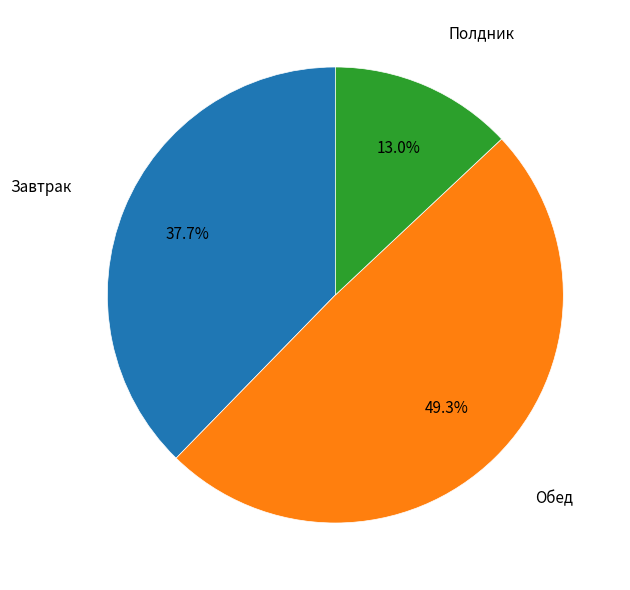

Is there any slice that represents more than half of the pie?

No